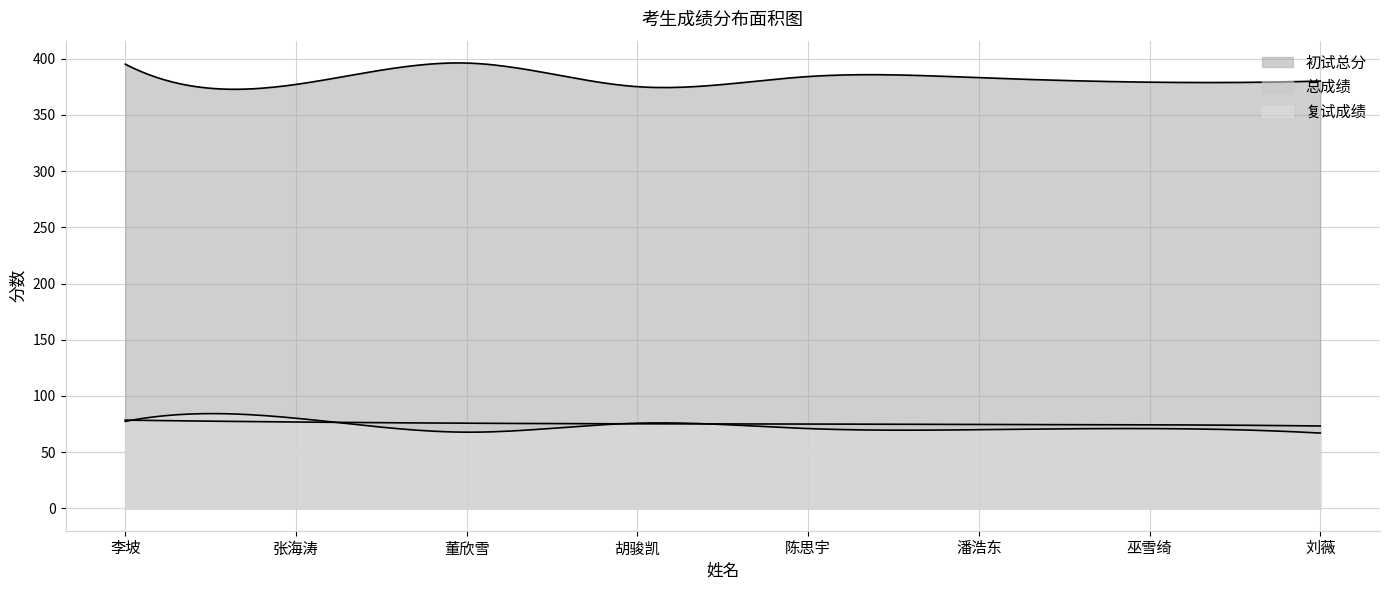

What is the sum of all 复试成绩 values?

580.2